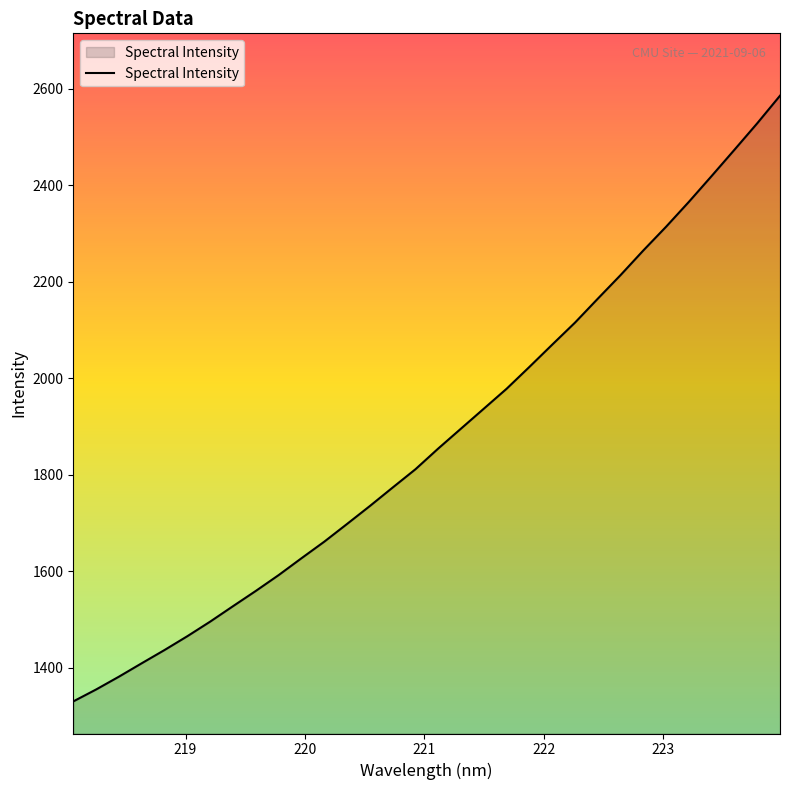

What is the minimum value shown in the chart?

1330.0